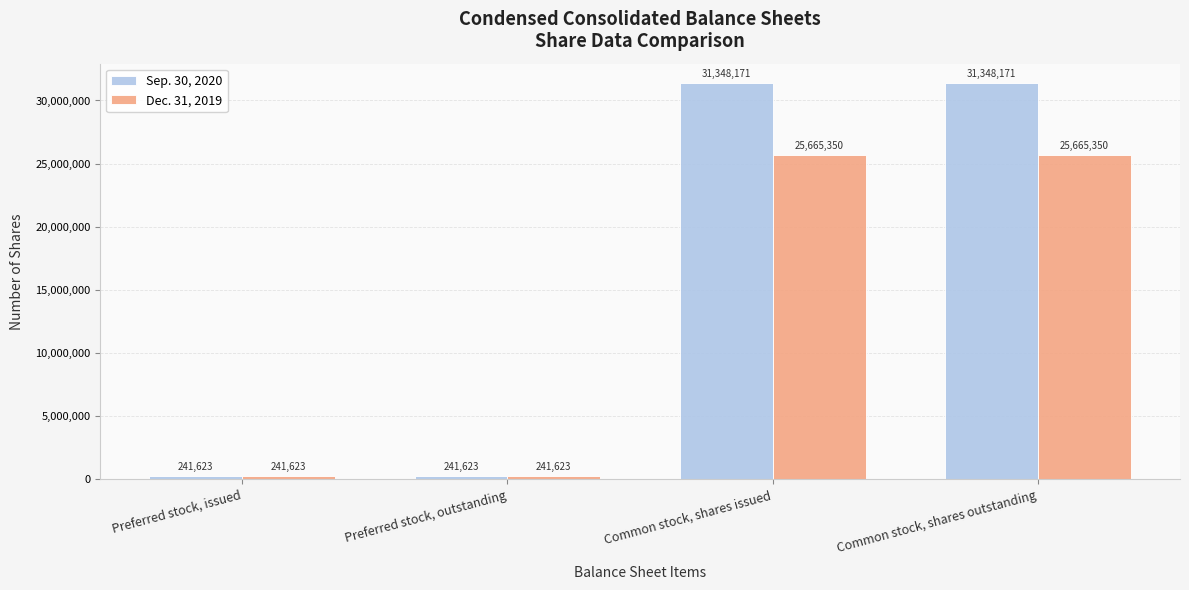

What is the difference between the second highest and minimum values in the Dec. 31, 2019 series?

25423727